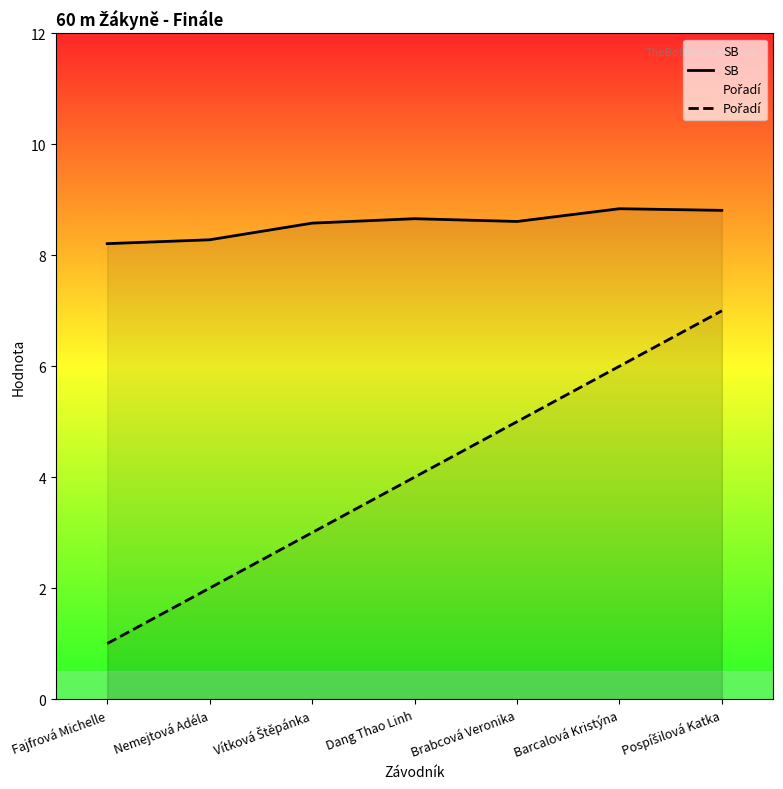

What is the difference between the maximum and second lowest values in the SB series?

0.6